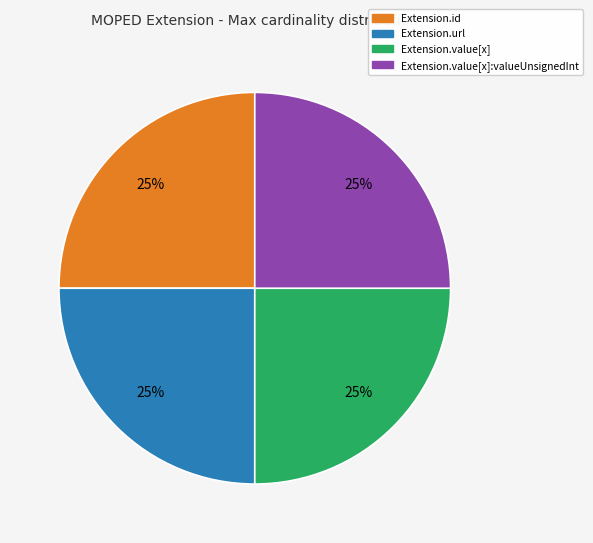

Is there a majority slice in this chart?

No